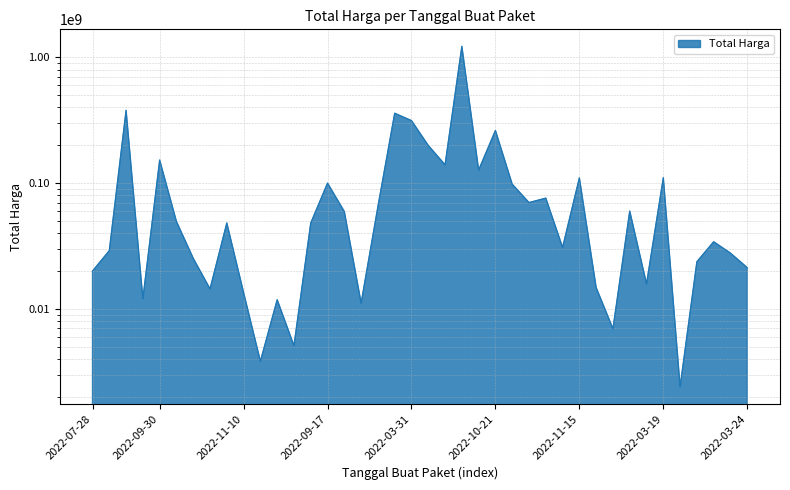

The value at 2022-10-21 is 262118150. True or false?

True